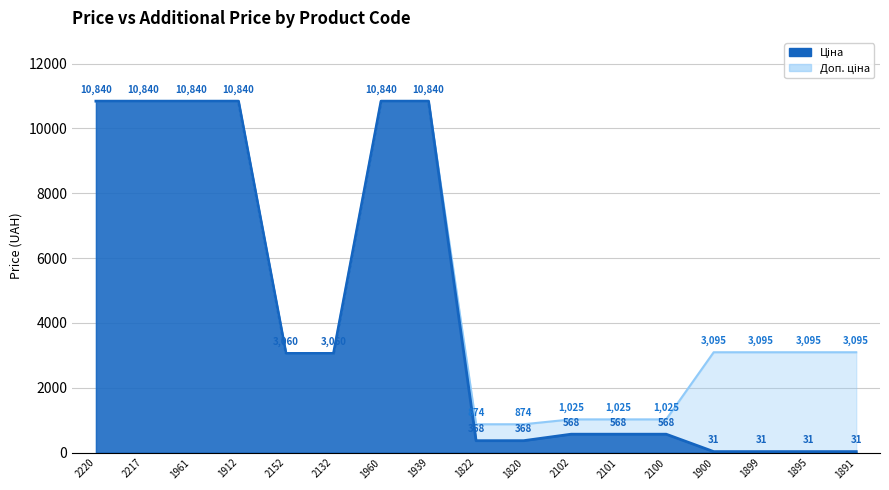

Which series has the largest range (max minus min)?

Ціна